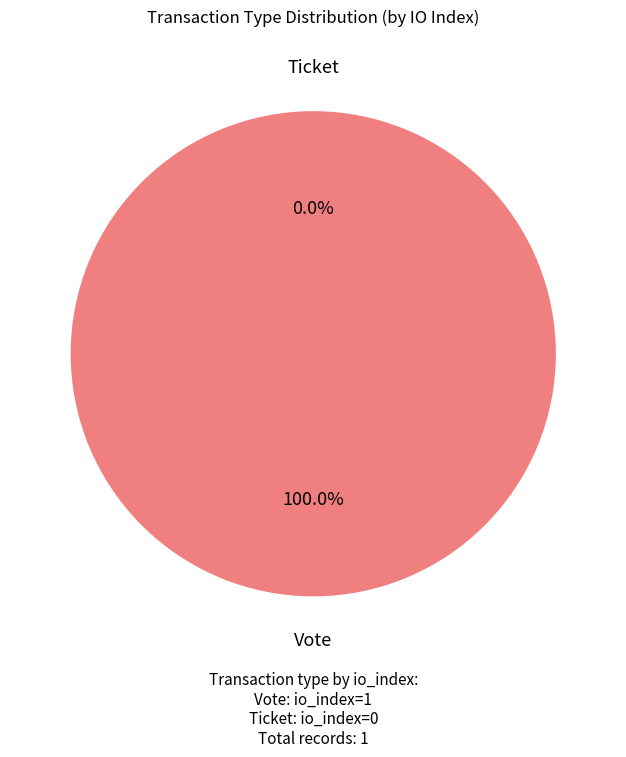

True or false: Ticket accounts for 1% of the total.

False